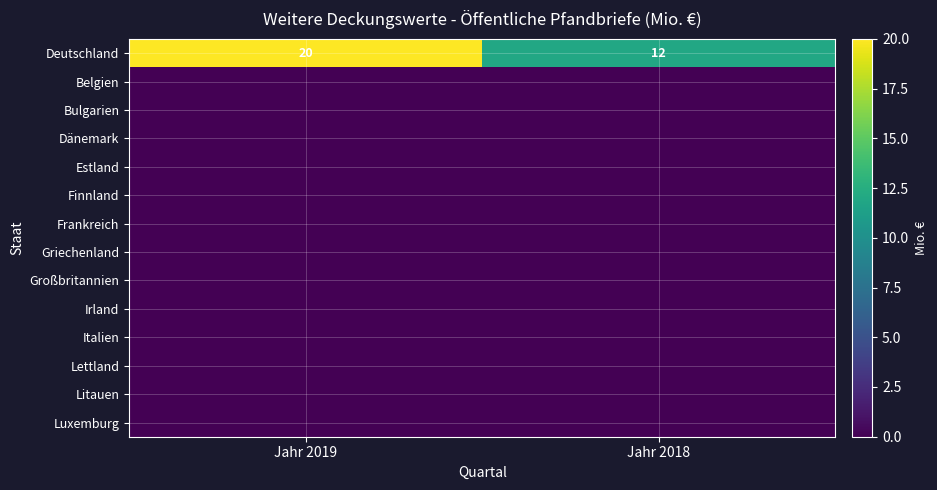

What is the difference between the maximum and minimum values in the Deutschland series?

8